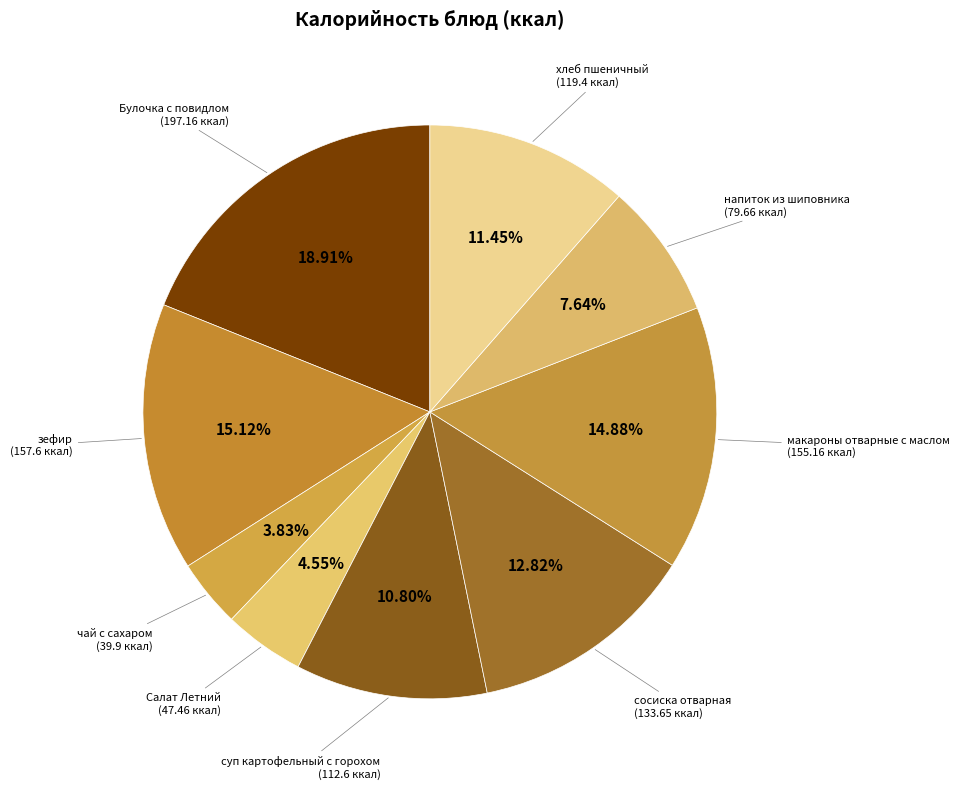

How many segments does this pie chart have?

9